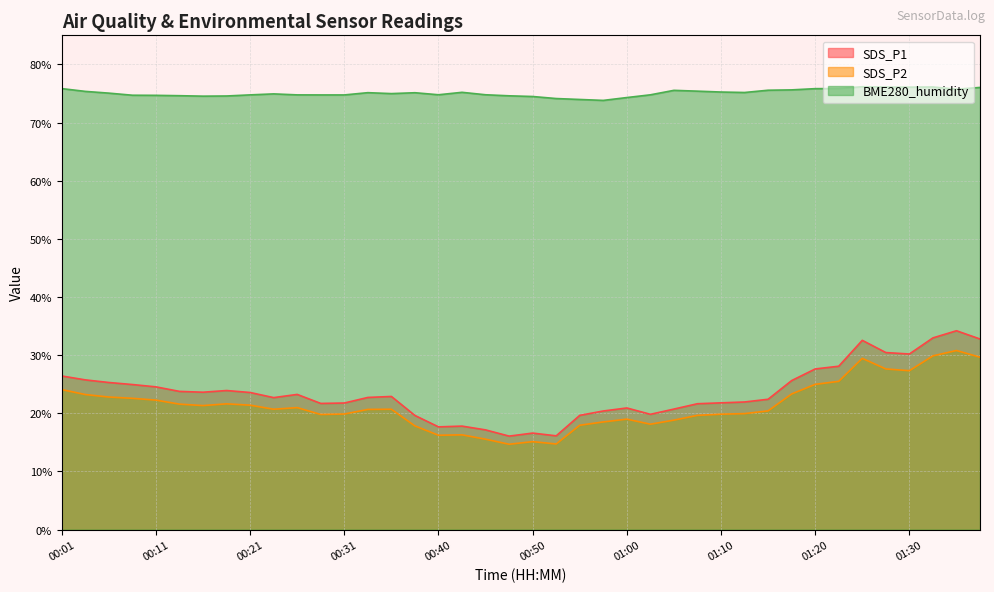

How many lines are shown in the chart?

3